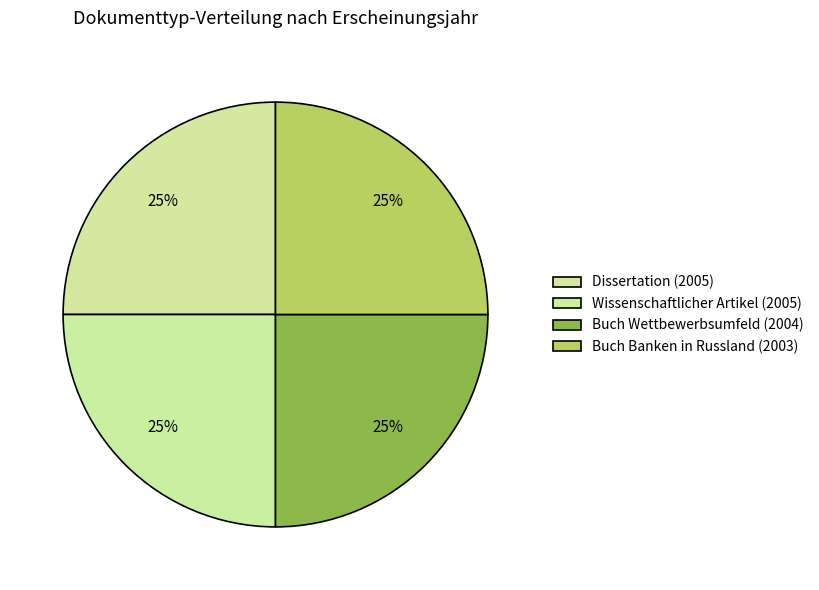

Which has a higher value, Dissertation (2005) or Buch Banken in Russland (2003)?

Dissertation (2005)